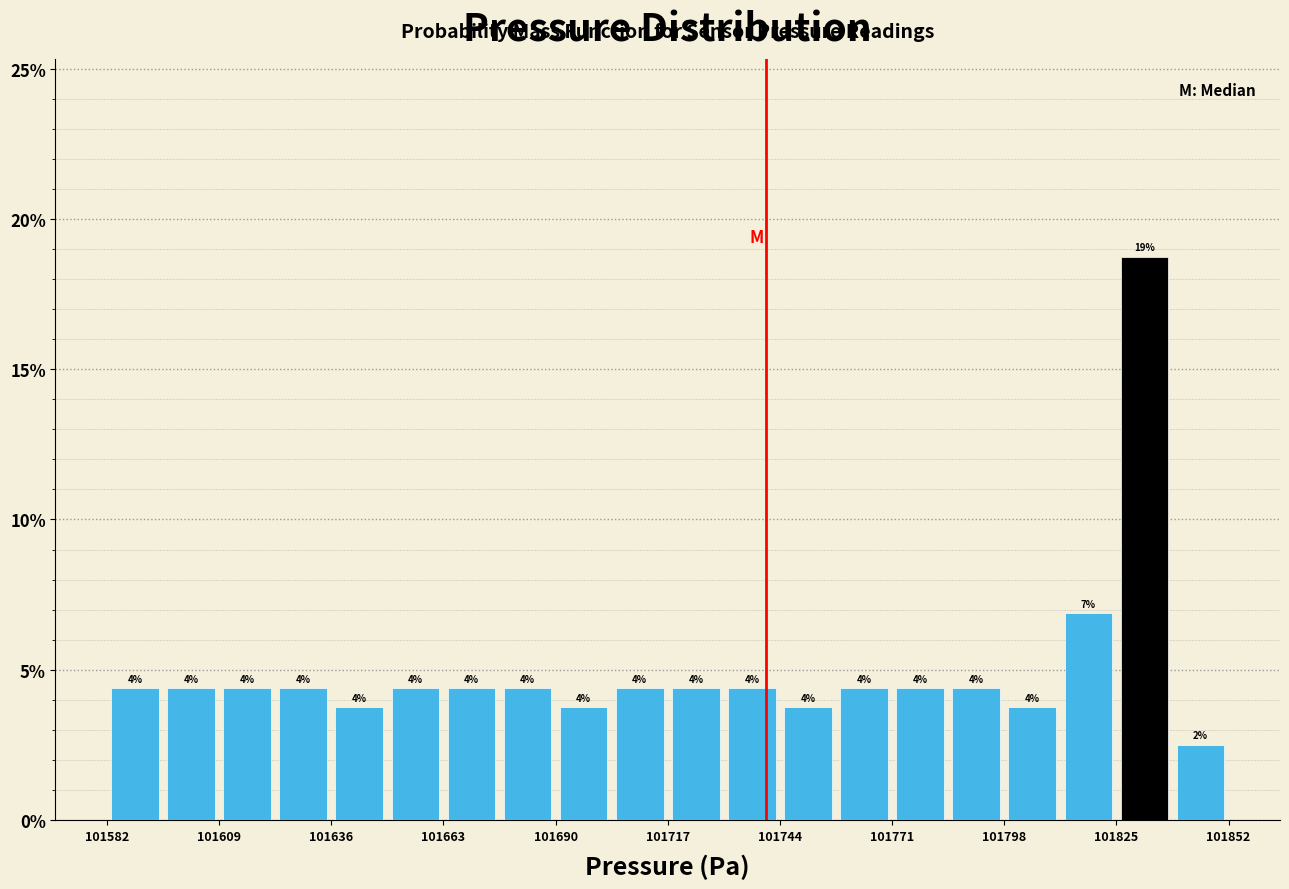

Around what value on the x-axis is the tallest bar? Give the approximate position of its centre, as read against the axis.

101830